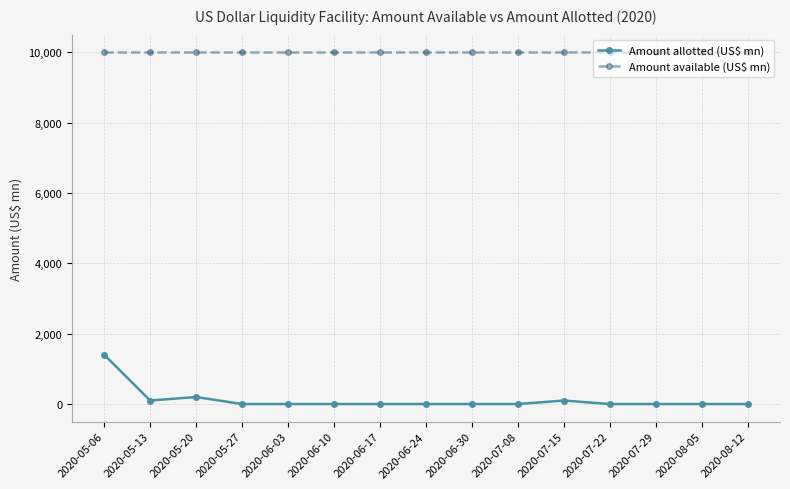

Which series has the largest total across all categories?

Amount available (US$ mn)